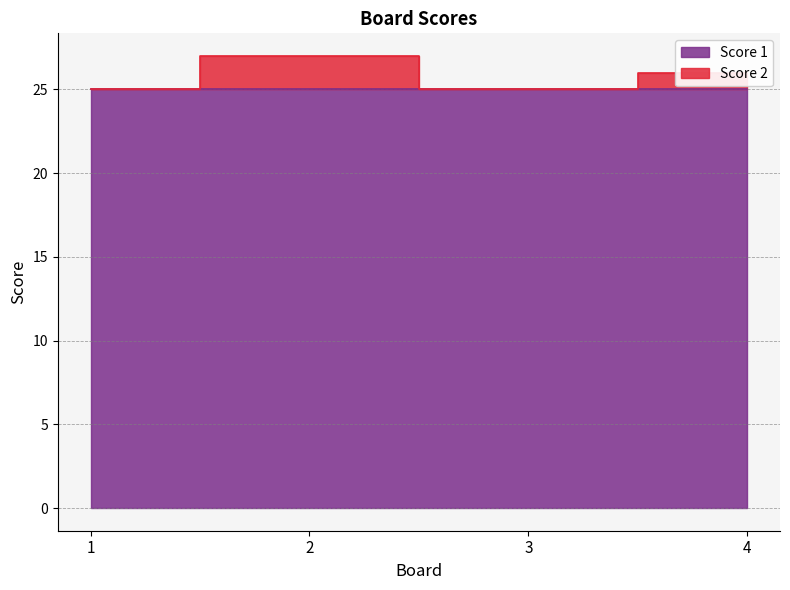

Reading left to right, list all the values displayed in this chart.

25	27	25	26